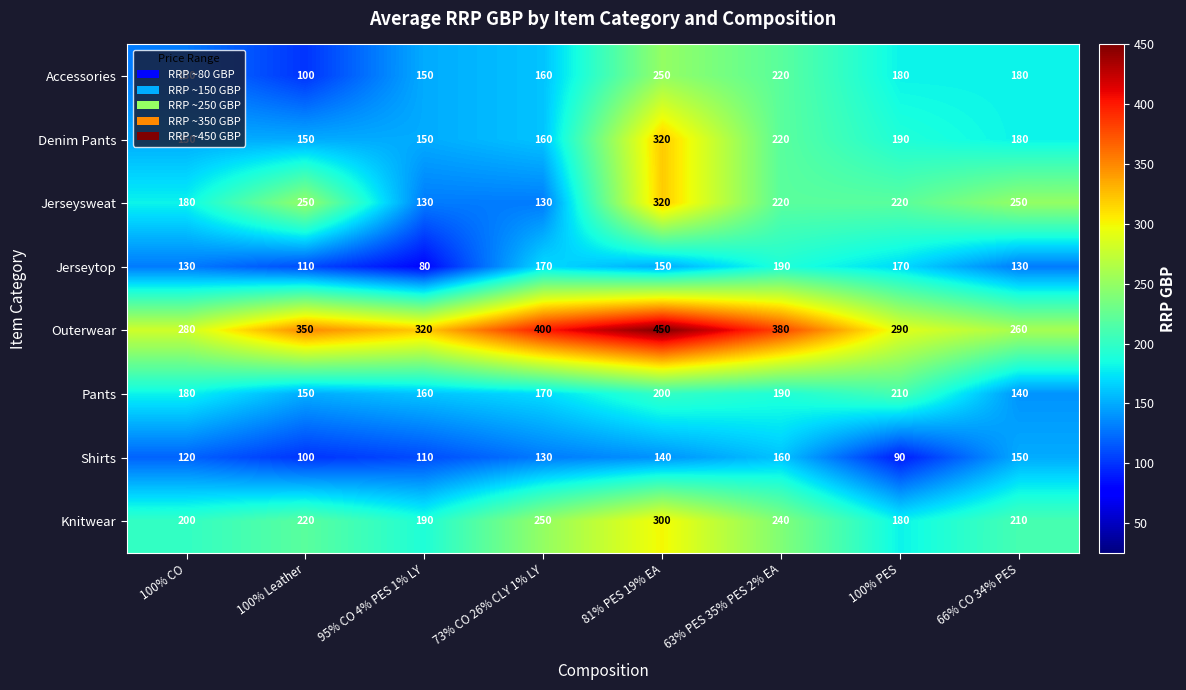

The Jerseytop series shows 269 at 81% PES 19% EA. True or false?

False